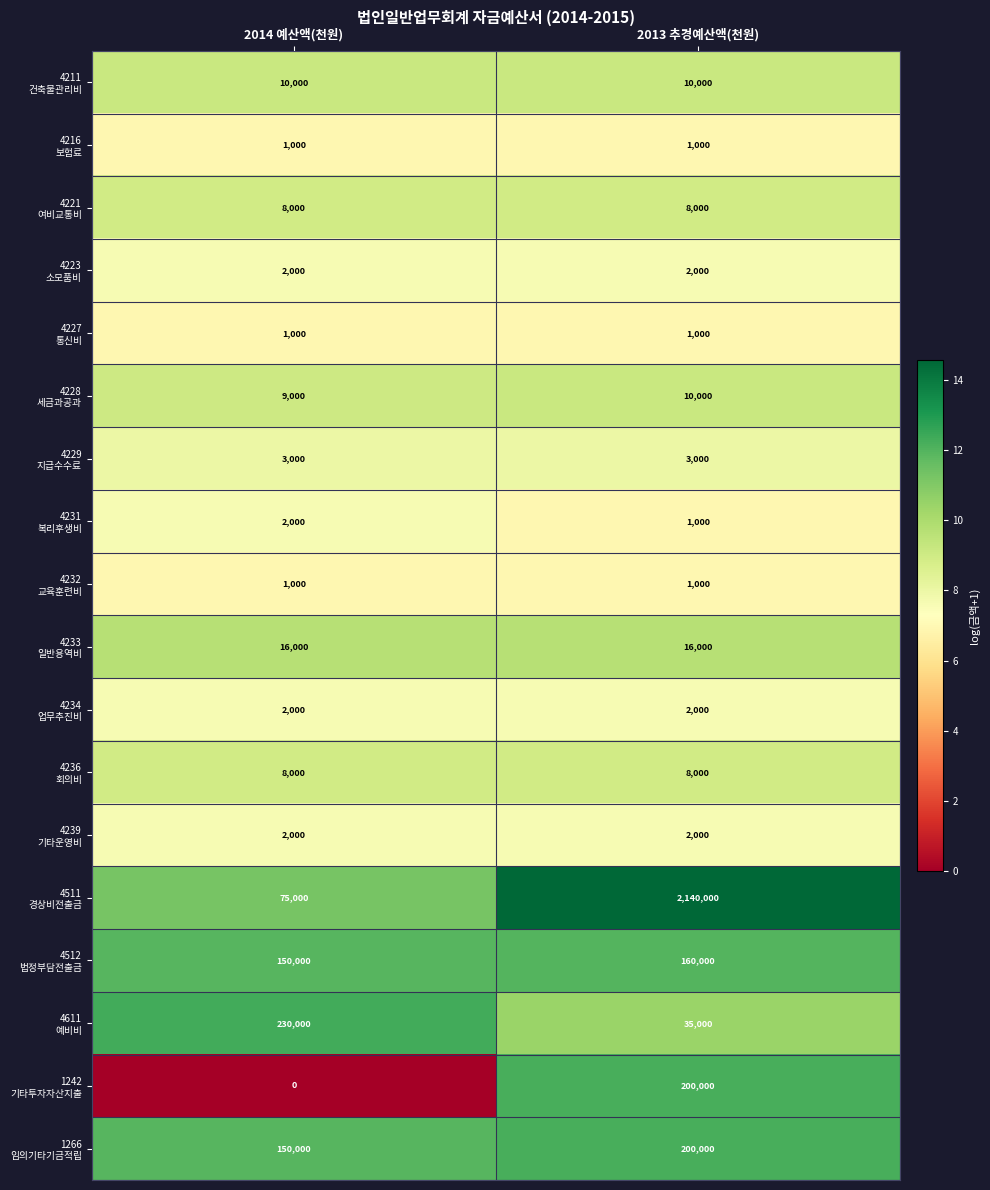

What is the difference between the highest and lowest values at 2014 예산액(천원)?

230000